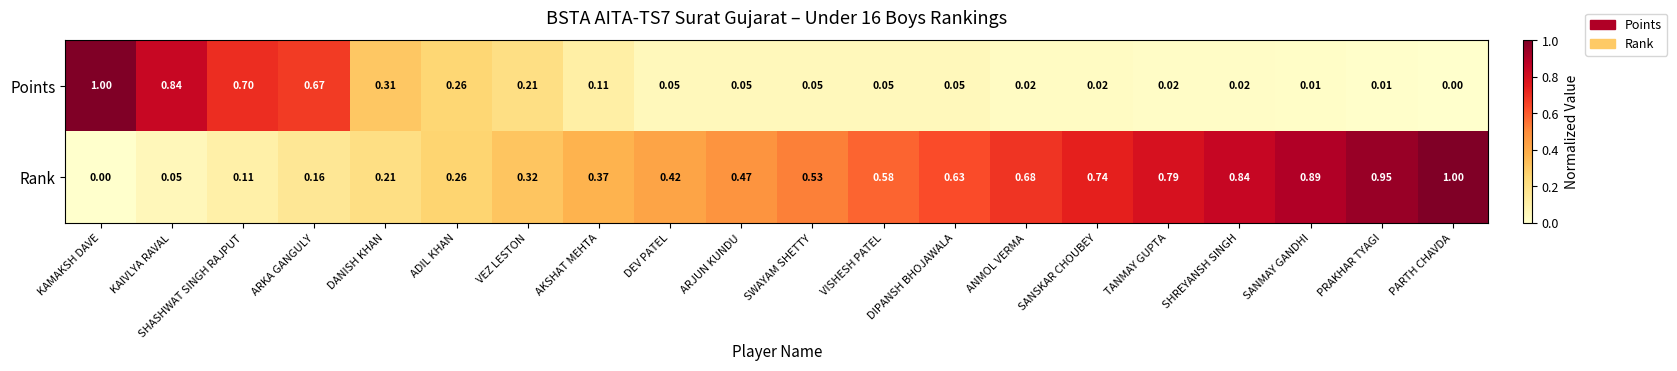

Is the value of Points at DIPANSH BHOJAWALA greater than the value of Rank at PARTH CHAVDA?

No